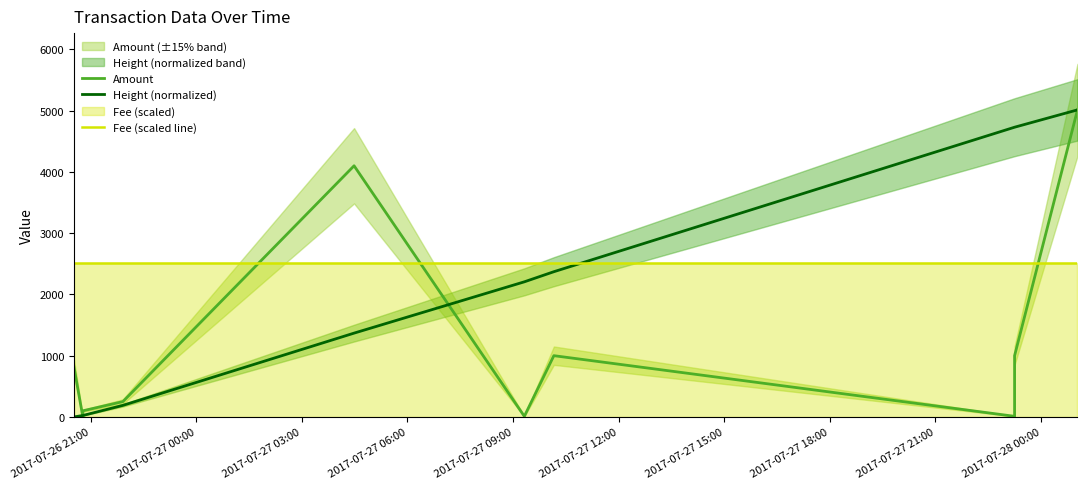

What position from the left is 2017-07-27 03:00?

3